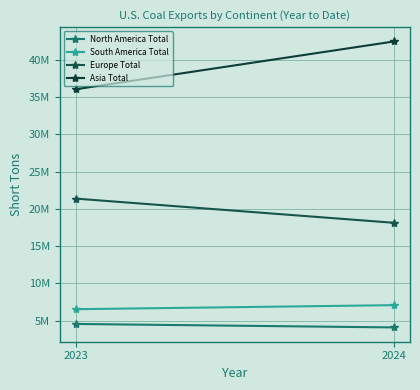

At which category is the sum across all series the highest?

2024